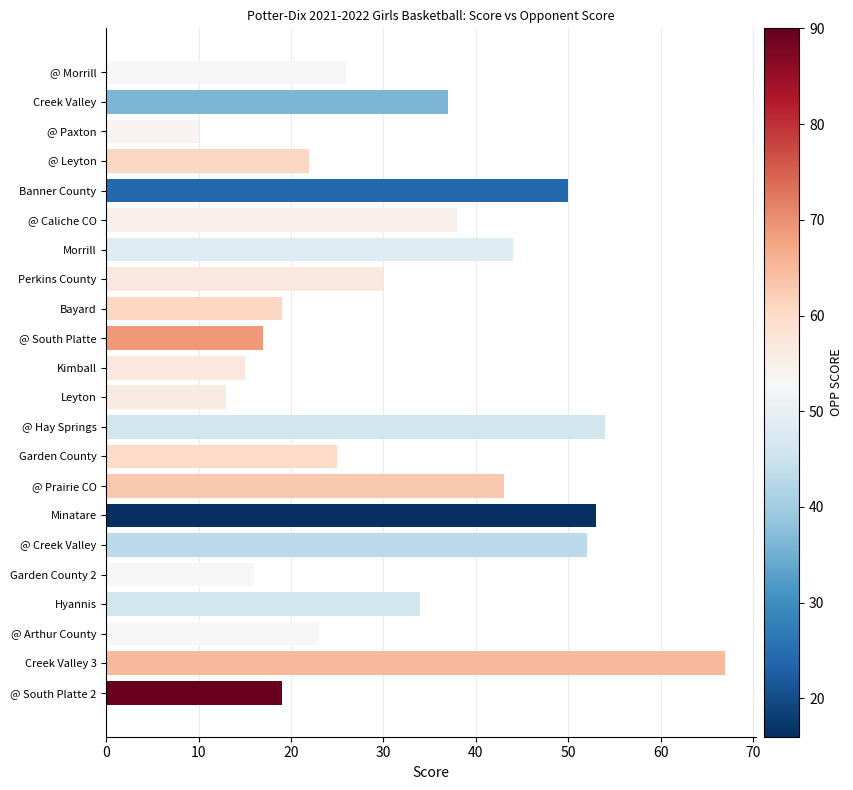

Reading top to bottom, transcribe all the data shown in this chart.

26	37	10	22	50	38	44	30	19	17	15	13	54	25	43	53	52	16	34	23	67	19